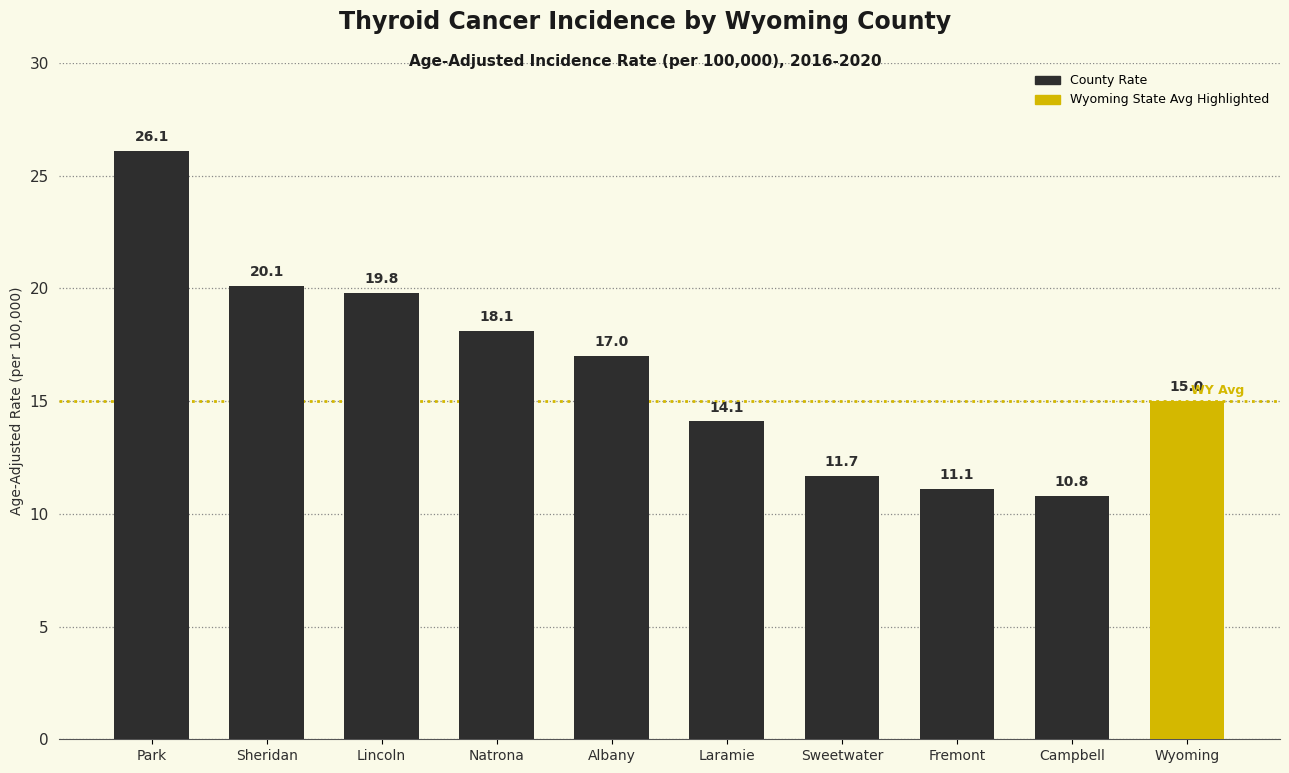

What is the difference between the second highest and second lowest values?

9.0